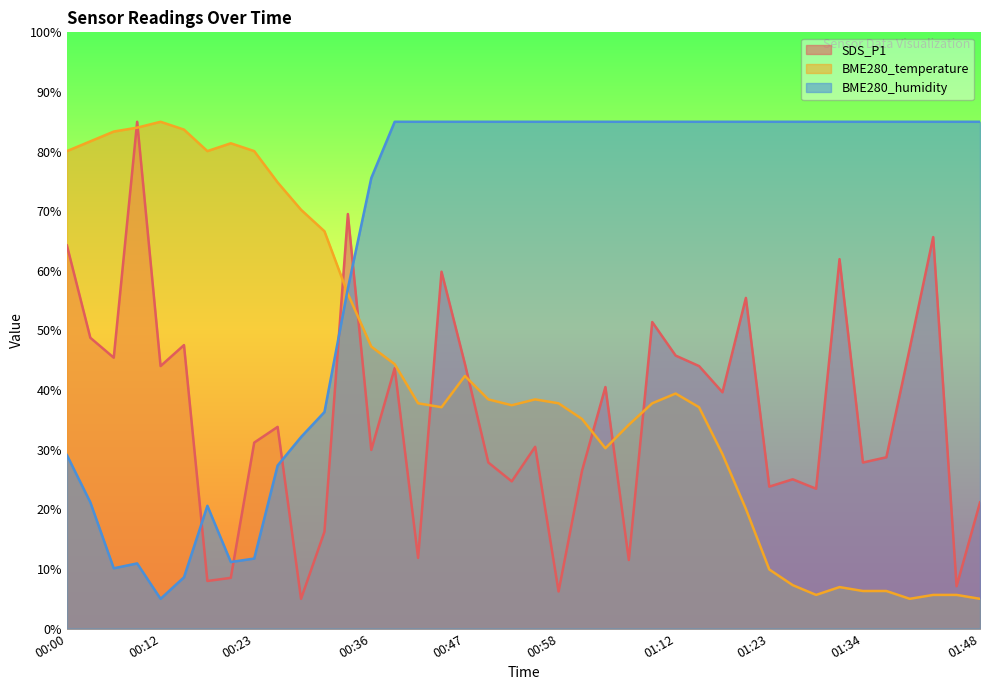

In BME280_temperature, how many points are higher than both neighbors (excluding endpoints)?

6